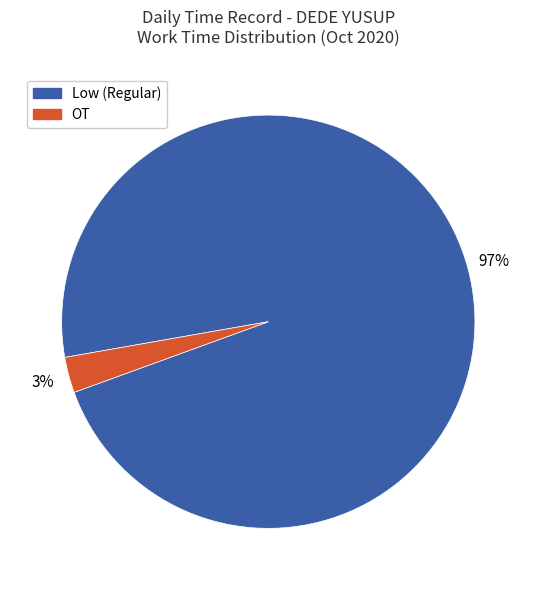

Is the sum of Low (Regular) and OT greater than half?

Yes